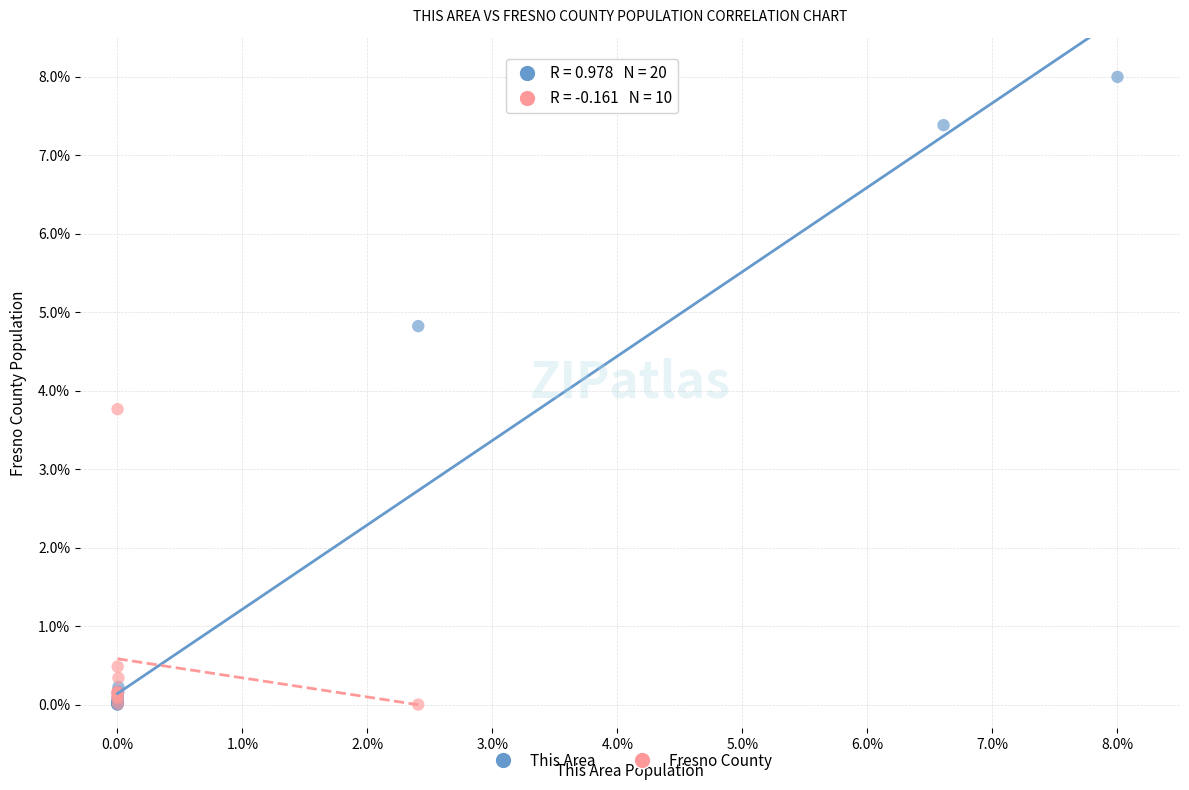

Which series has the largest Y range (max minus min)?

This Area